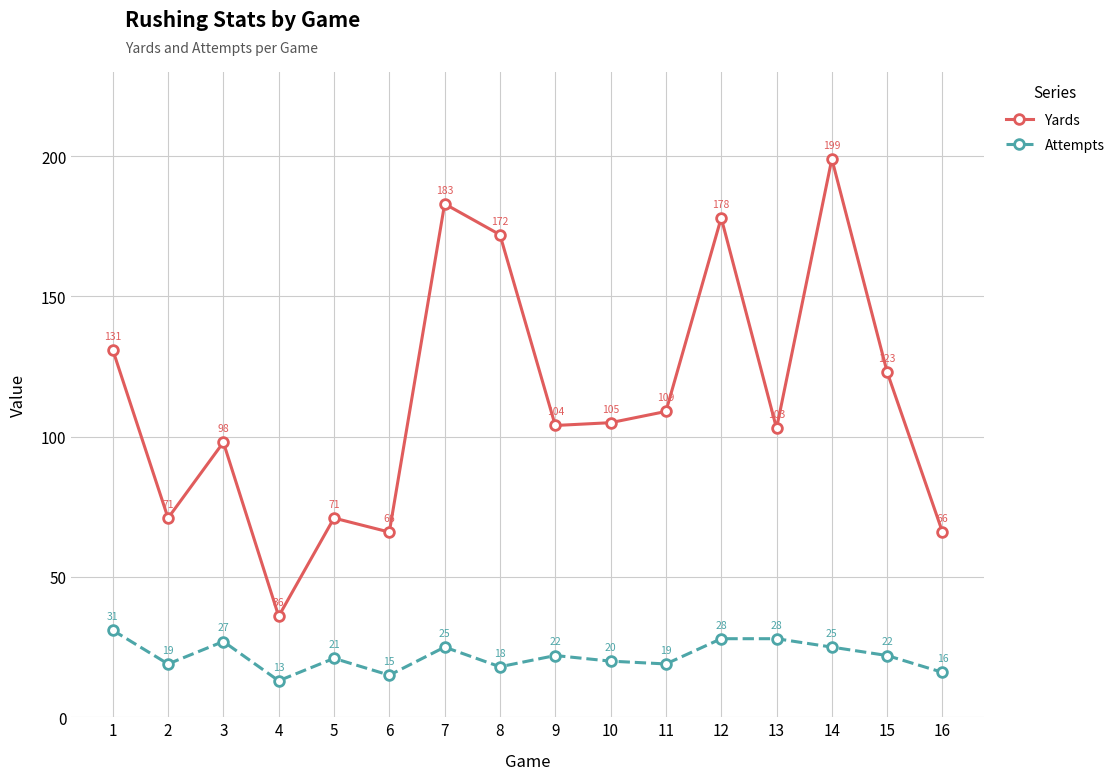

What is the sum of the Attempts values at 4 and 14?

38